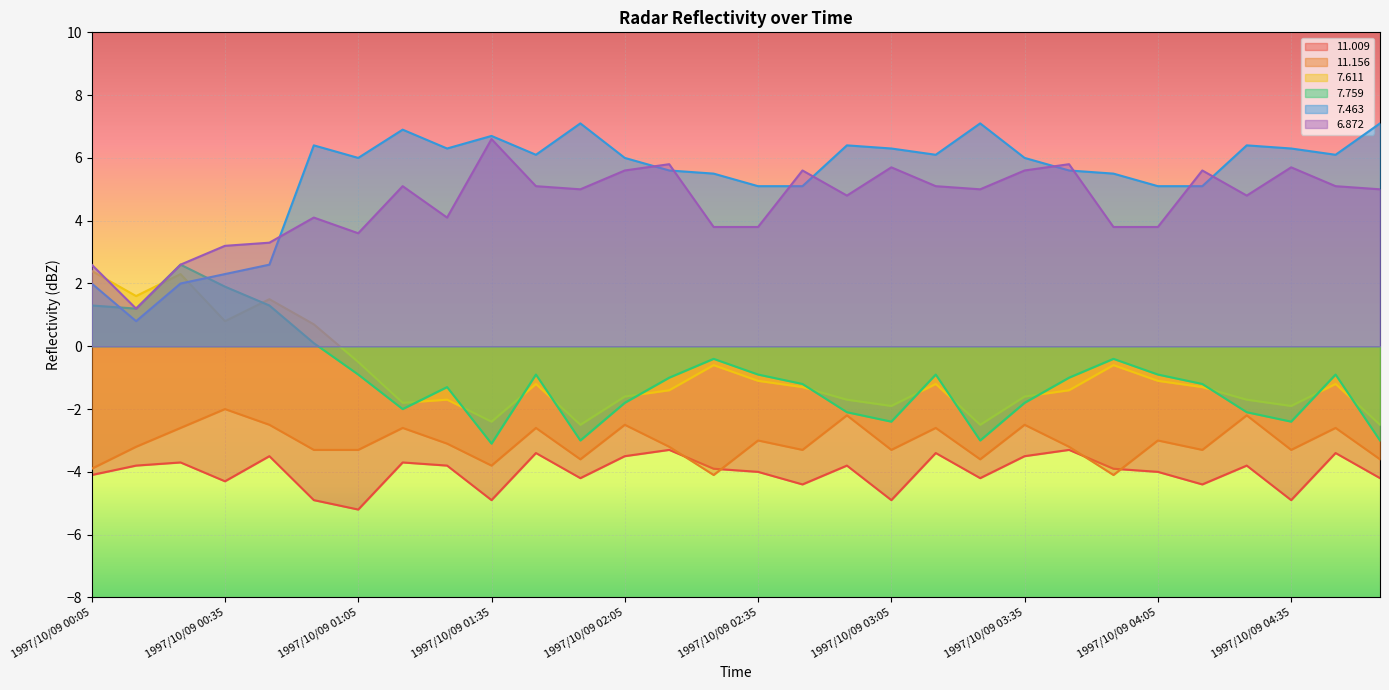

Reading right to left, extract all data points from this chart.

 11.009: -4.2	-3.4	-4.9	-3.8	-4.4	-4.0	-3.9	-3.3	-3.5	-4.2	-3.4	-4.9	-3.8	-4.4	-4.0	-3.9	-3.3	-3.5	-4.2	-3.4	-4.9	-3.8	-3.7	-5.2	-4.9	-3.5	-4.3	-3.7	-3.8	-4.1
 11.156: -3.6	-2.6	-3.3	-2.2	-3.3	-3.0	-4.1	-3.2	-2.5	-3.6	-2.6	-3.3	-2.2	-3.3	-3.0	-4.1	-3.2	-2.5	-3.6	-2.6	-3.8	-3.1	-2.6	-3.3	-3.3	-2.5	-2.0	-2.6	-3.2	-3.9
  7.611: -2.5	-1.2	-1.9	-1.7	-1.3	-1.1	-0.6	-1.4	-1.6	-2.5	-1.2	-1.9	-1.7	-1.3	-1.1	-0.6	-1.4	-1.6	-2.5	-1.2	-2.4	-1.7	-1.8	-0.5	0.7	1.5	0.8	2.3	1.6	2.4
  7.759: -3.0	-0.9	-2.4	-2.1	-1.2	-0.9	-0.4	-1.0	-1.8	-3.0	-0.9	-2.4	-2.1	-1.2	-0.9	-0.4	-1.0	-1.8	-3.0	-0.9	-3.1	-1.3	-2.0	-0.9	0.1	1.3	1.9	2.6	1.2	1.3
  7.463: 7.1	6.1	6.3	6.4	5.1	5.1	5.5	5.6	6.0	7.1	6.1	6.3	6.4	5.1	5.1	5.5	5.6	6.0	7.1	6.1	6.7	6.3	6.9	6.0	6.4	2.6	2.3	2.0	0.8	2.0
  6.872: 5.0	5.1	5.7	4.8	5.6	3.8	3.8	5.8	5.6	5.0	5.1	5.7	4.8	5.6	3.8	3.8	5.8	5.6	5.0	5.1	6.6	4.1	5.1	3.6	4.1	3.3	3.2	2.6	1.2	2.6